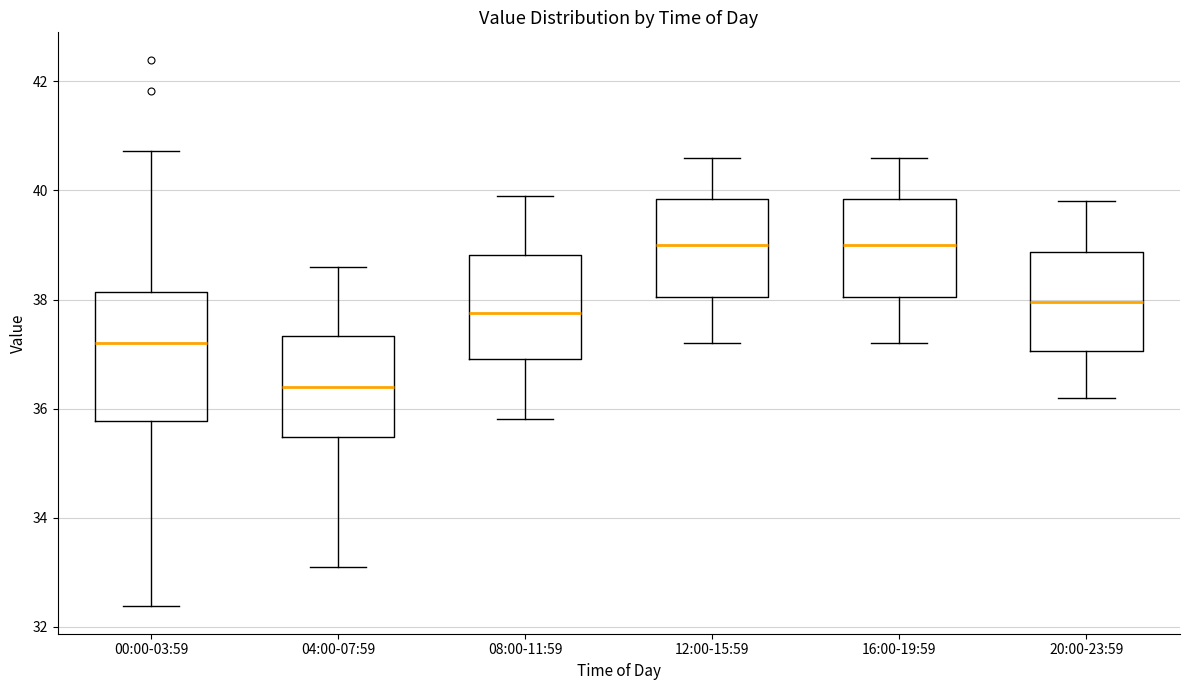

Which box has the lowest median line?

04:00-07:59